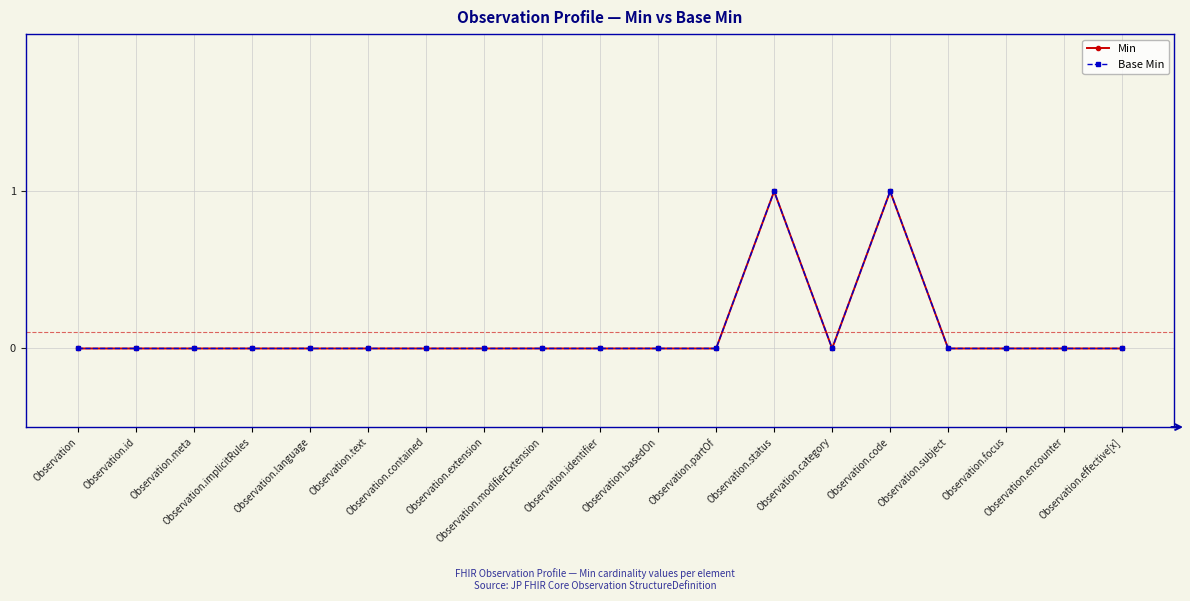

How many Base Min values are between 0 and 1?

19